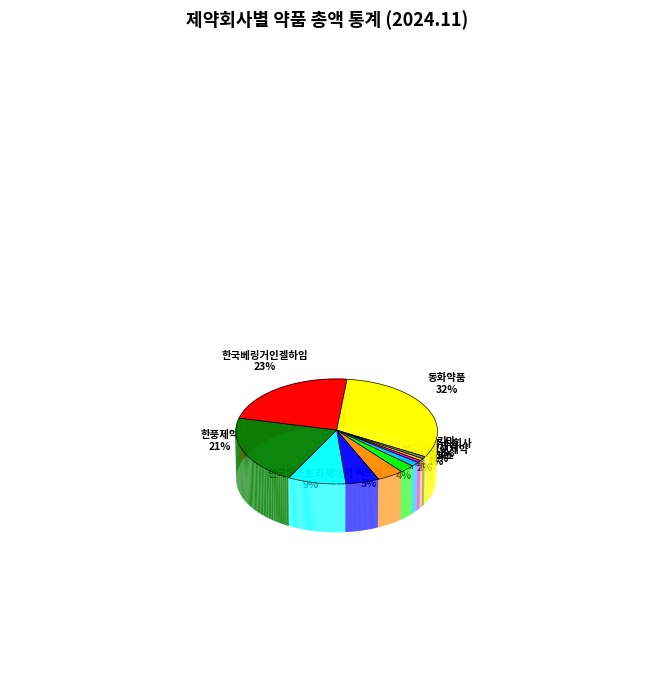

Does any single category account for the majority?

No